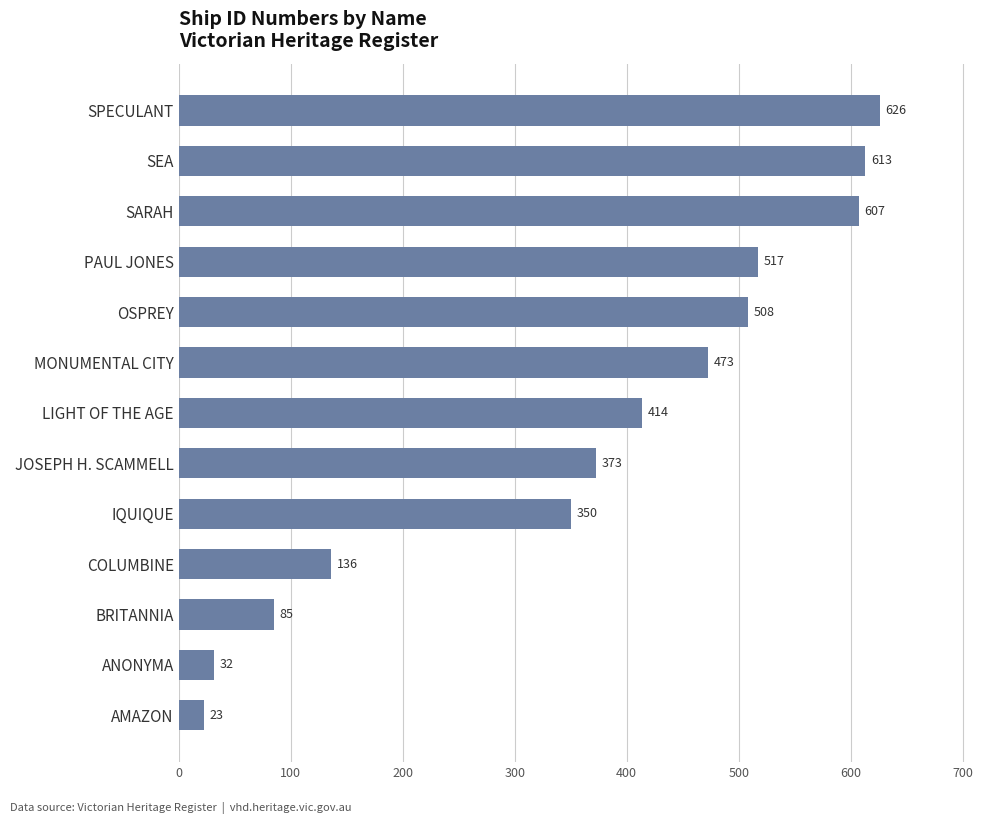

Between SARAH and JOSEPH H. SCAMMELL, which is larger?

SARAH